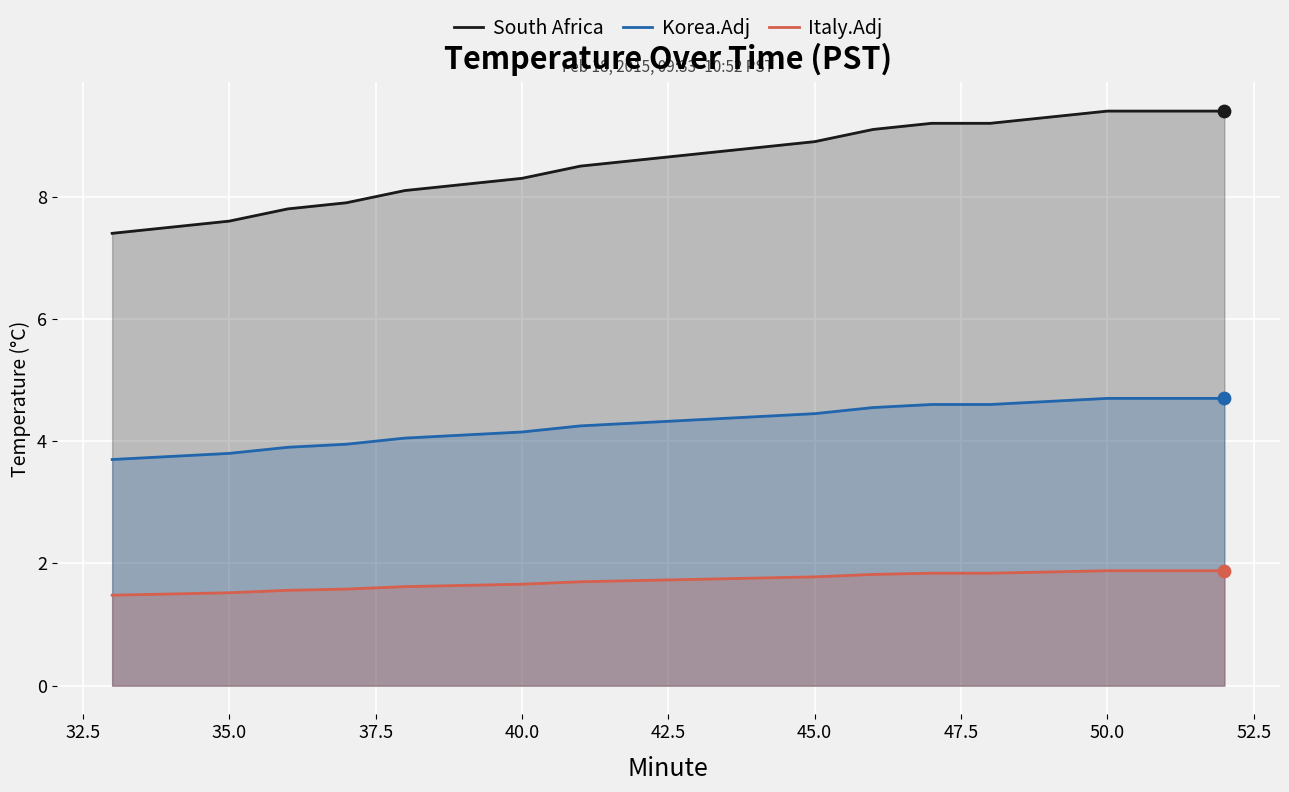

Which series has the largest total across all categories?

South Africa